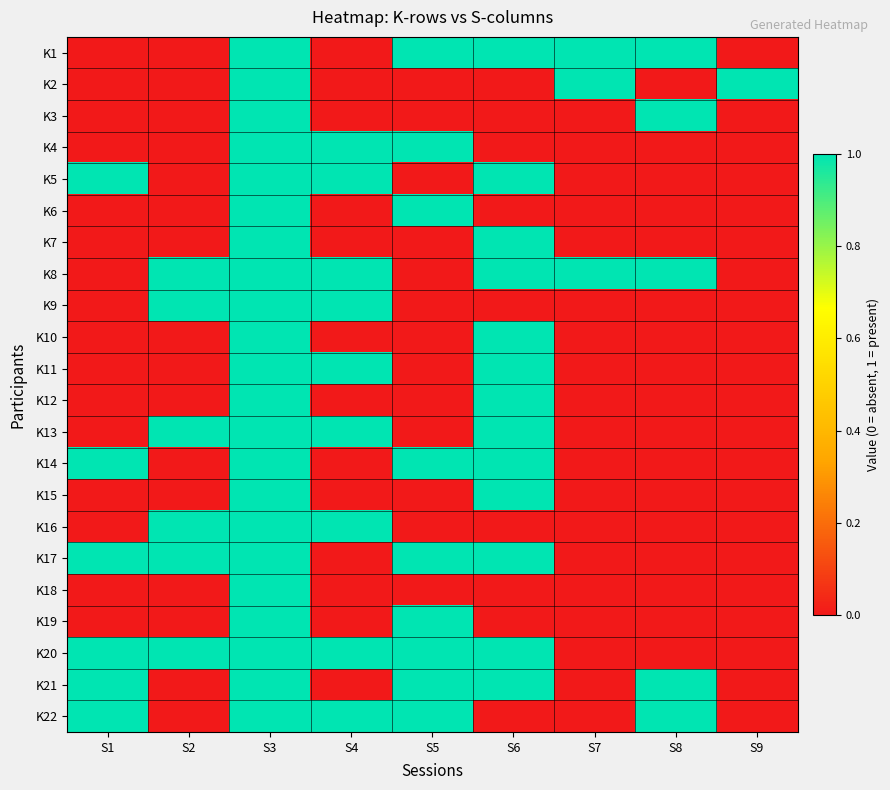

At how many categories does at least one series exceed 0?

9